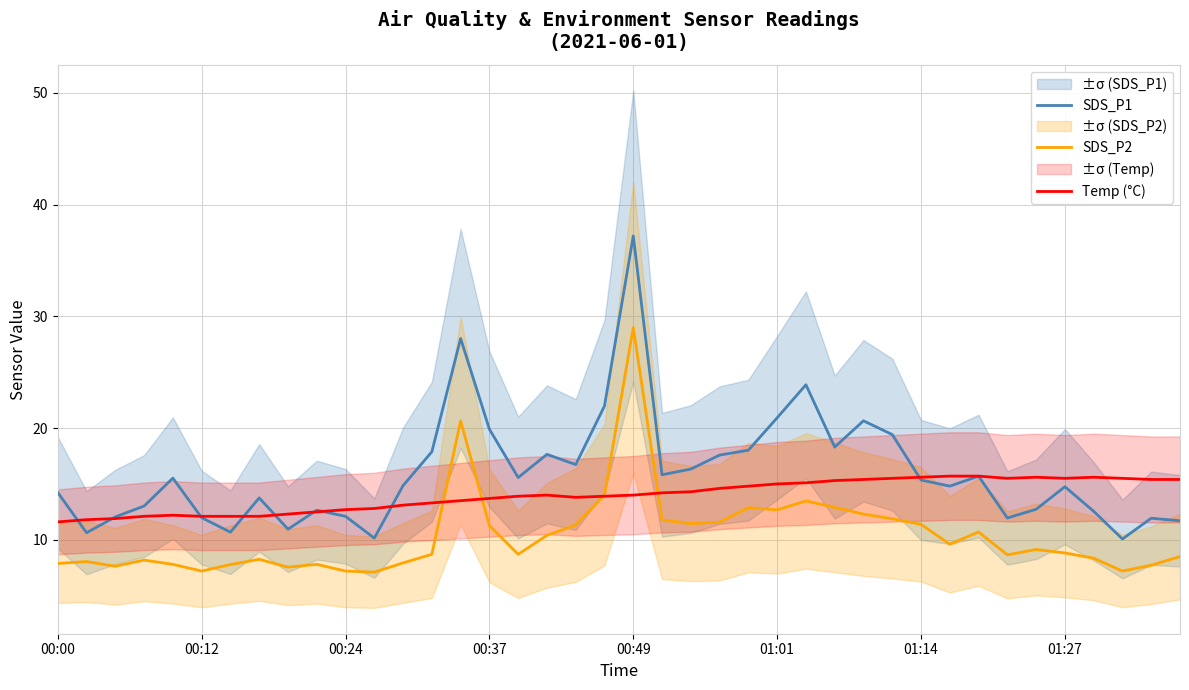

Between which two adjacent categories do Temp (°C) and SDS_P2 first intersect?

13 and 14